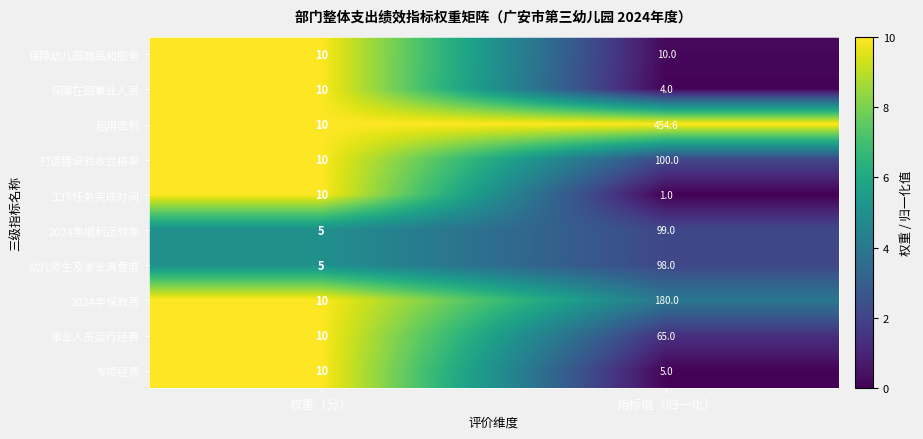

What is the difference between the 工作任务完成时间 values at 指标值（归一化） and 权重（分）?

9.0